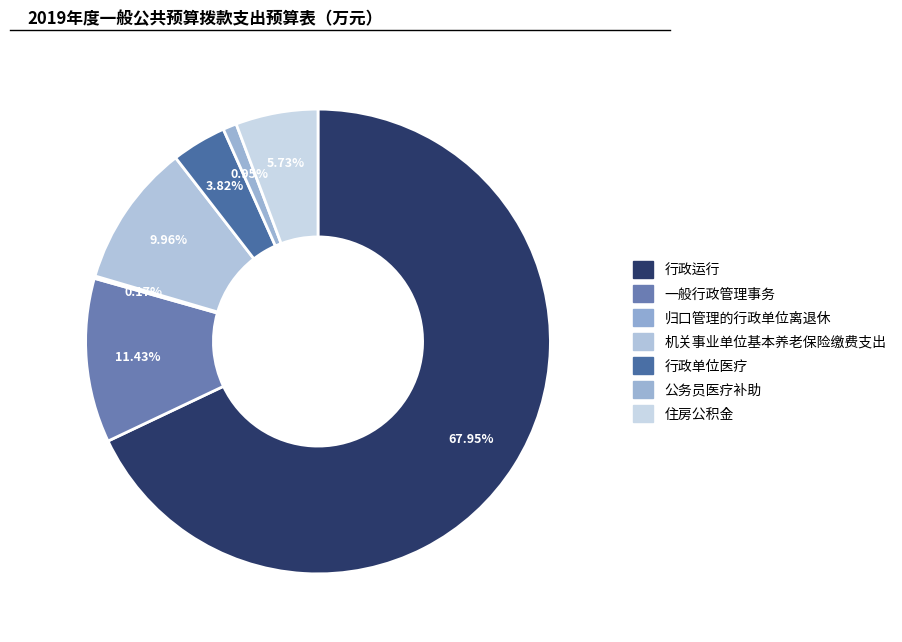

To the nearest percent, what is the combined percentage of 行政运行 and 公务员医疗补助?

69%